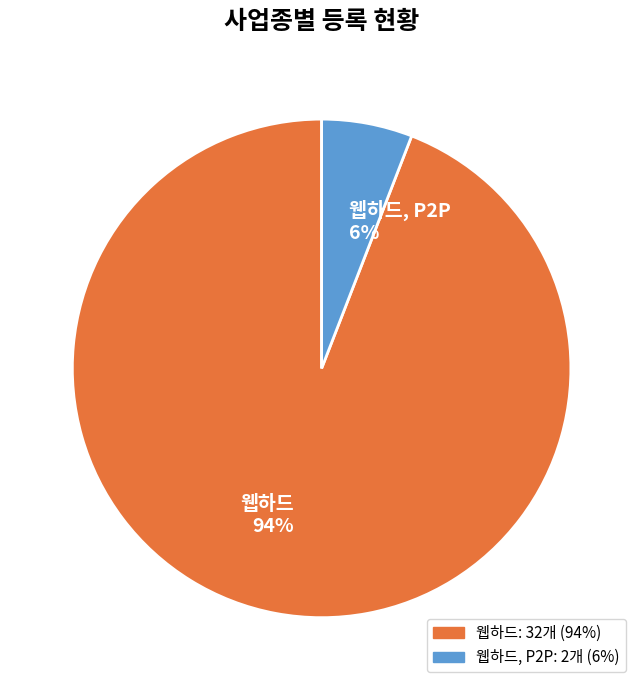

Rank the categories by value from highest to lowest.

웹하드 94%, 웹하드, P2P 6%